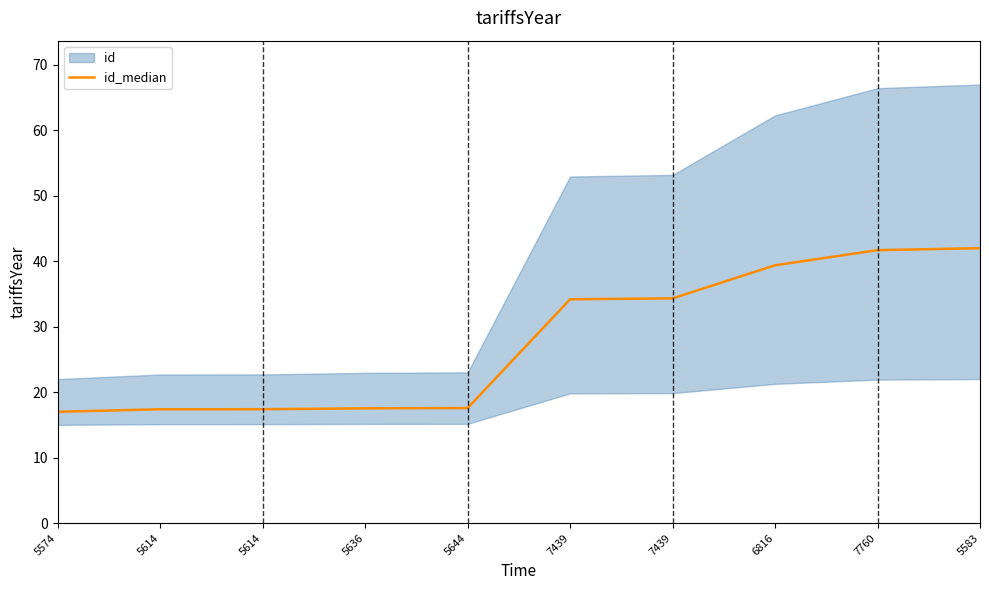

Which has a higher value, 7760 or 5636?

7760